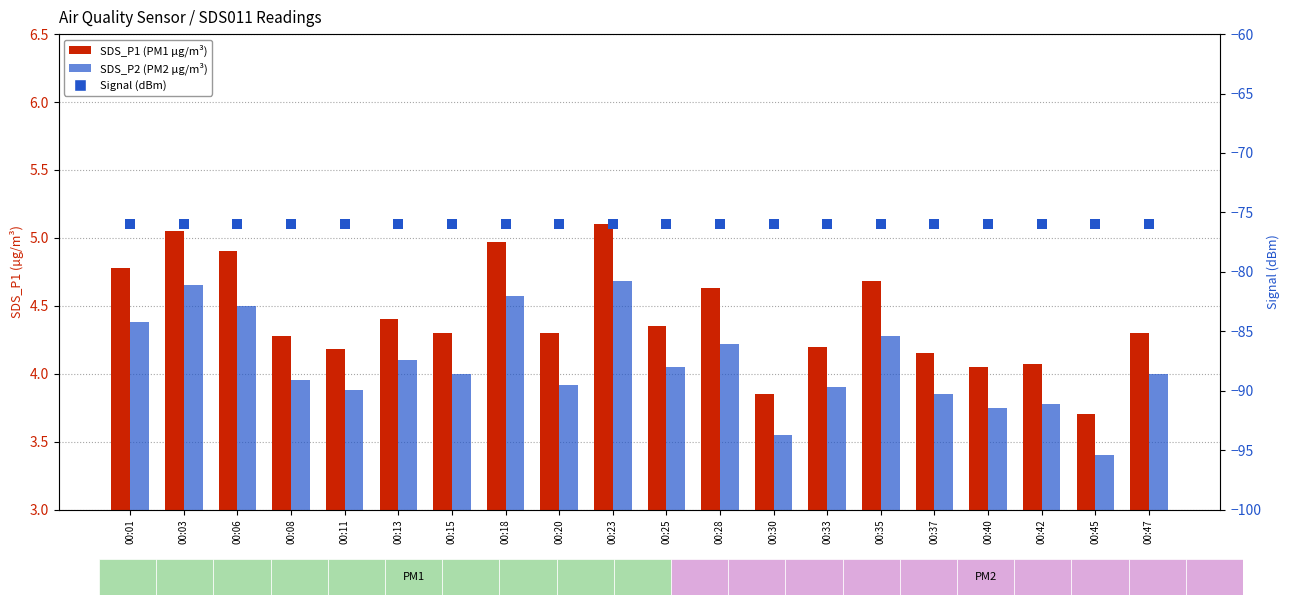

At how many categories does at least one series exceed -42?

20